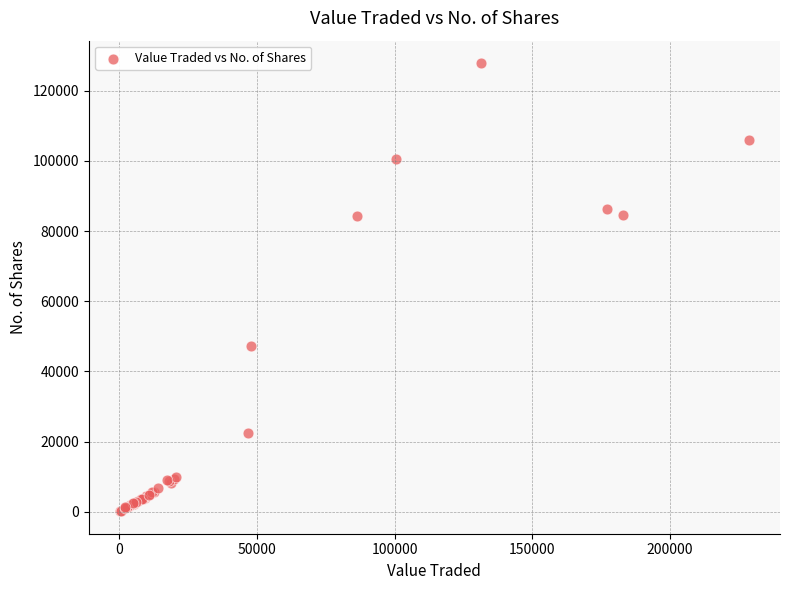

What Y value in the scatter plot is closest to 63994?

47203